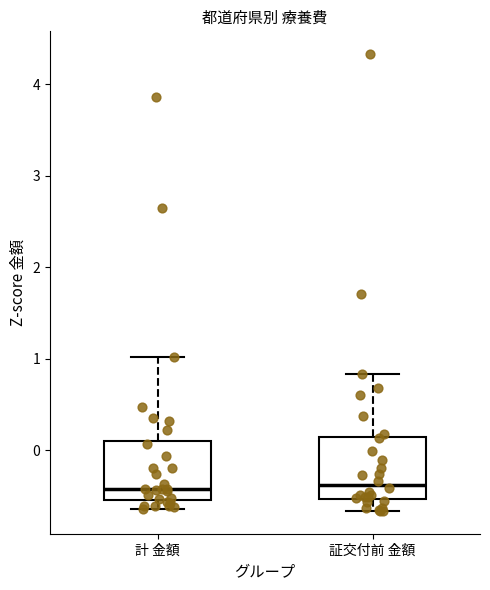

Reading left to right, transcribe this box plot: for each box, give where its median line is, the range the box spans, and where its two whiskers end, as read against the y-axis. The values are not printed on the chart, so give them approximately, as read against the axis.

計 金額: median -0.4, box -0.5 to 0.1, whiskers -0.6 to 1.0
証交付前 金額: median -0.4, box -0.5 to 0.1, whiskers -0.7 to 0.8